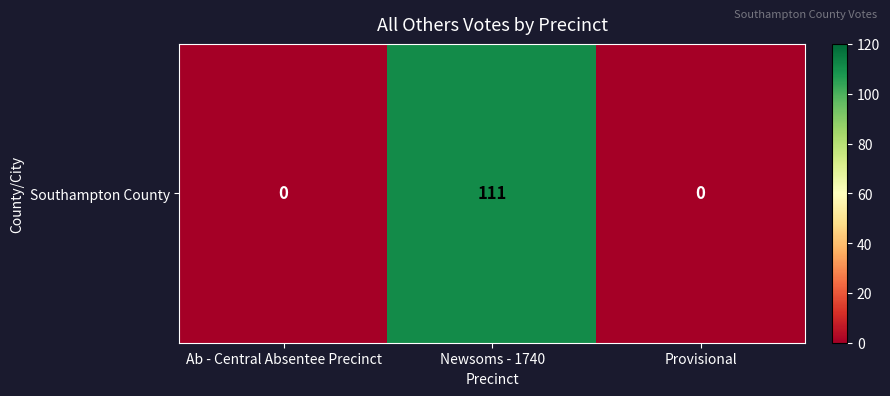

List the labels in order of value, largest first.

Newsoms - 1740, Ab - Central Absentee Precinct, Provisional